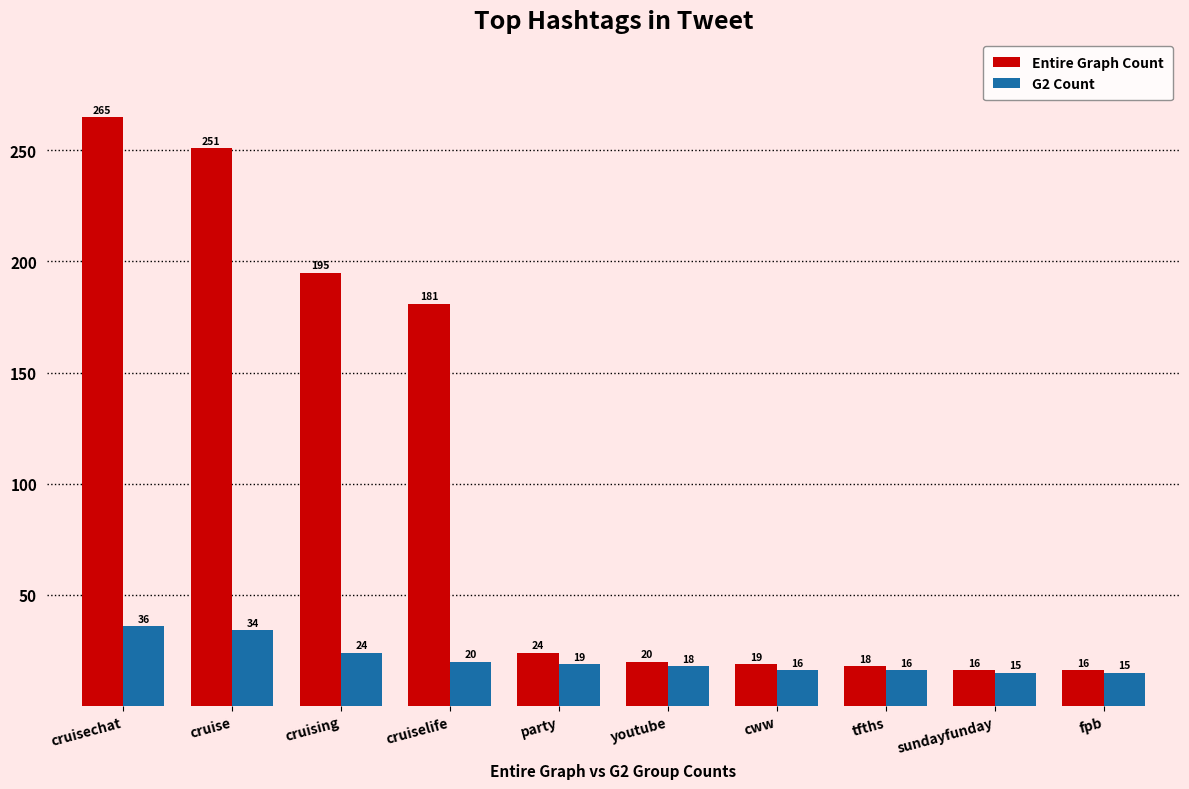

What are all the series names shown in the legend?

Entire Graph Count, G2 Count